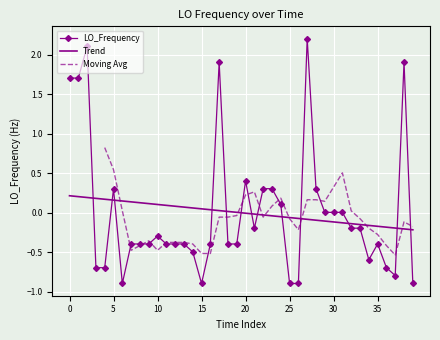

What is the maximum value for LO_Frequency?

2.2